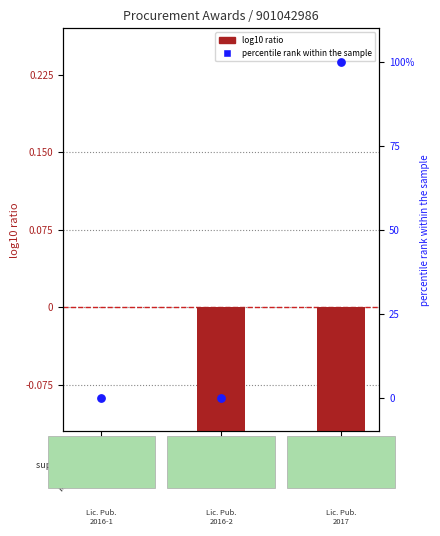

Is the value of percentile rank within the sample at ROCHA
MOCTEZUMA greater than the value of log10 ratio at INNOVACION
TEC?

Yes